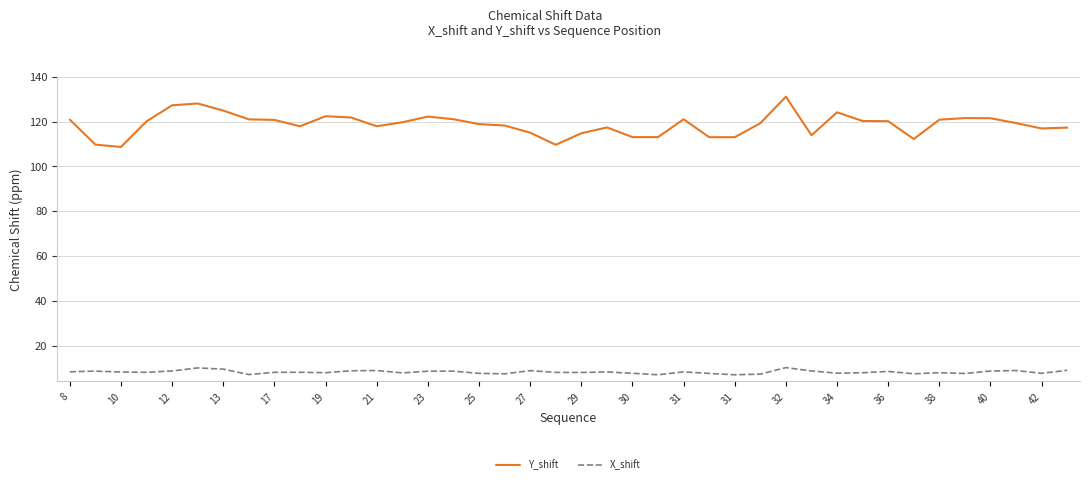

Which series has the largest total across all categories?

Y_shift